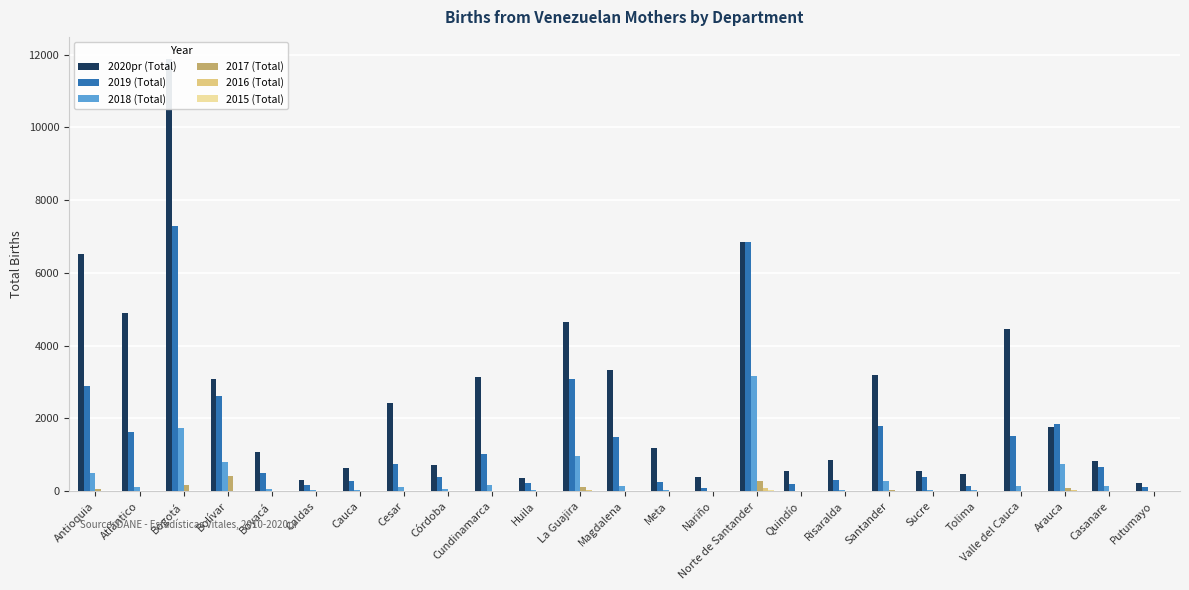

Rank the categories by 2018 (Total) value from lowest to highest.

Putumayo, Quindío, Nariño, Tolima, Cauca, Risaralda, Meta, Sucre, Caldas, Huila, Boyacá, Córdoba, Atlántico, Cesar, Magdalena, Casanare, Valle del Cauca, Cundinamarca, Santander, Antioquia, Arauca, Bolívar, La Guajira, Bogotá, Norte de Santander